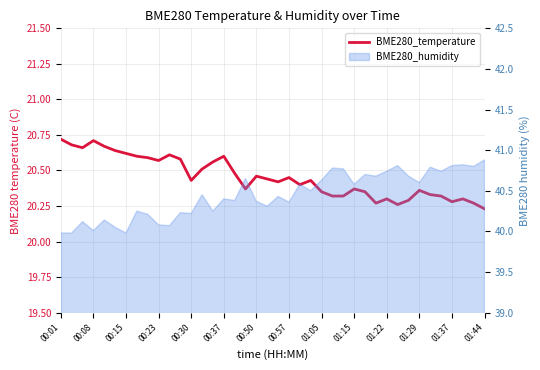

What is the difference between the values at 32 and 17?

0.1